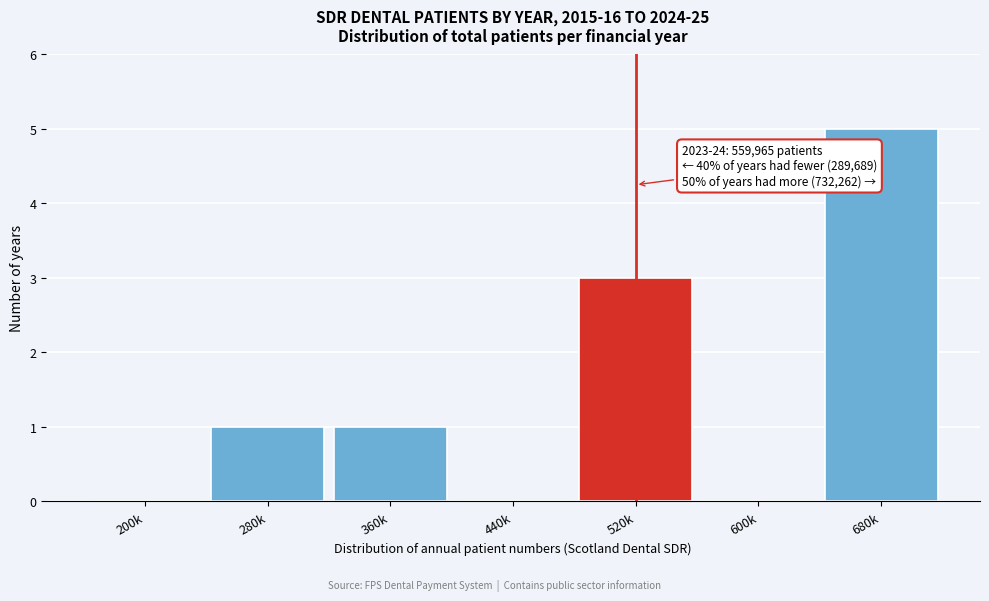

Reading right to left, extract all data points from this chart.

680k=5	600k=0	520k=3	440k=0	360k=1	280k=1	200k=0